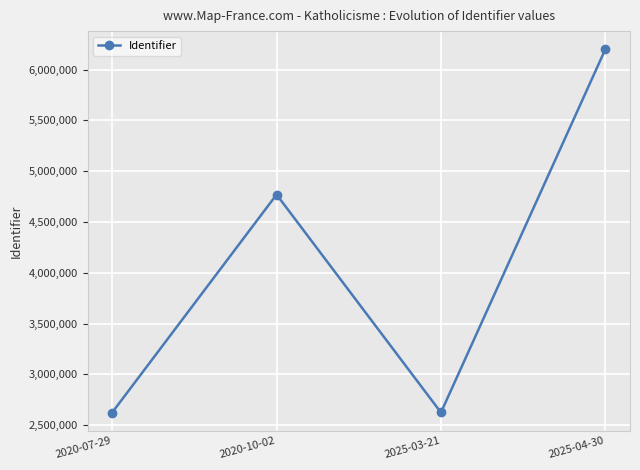

Where is the data nearest to the value 4412789?

2020-10-02